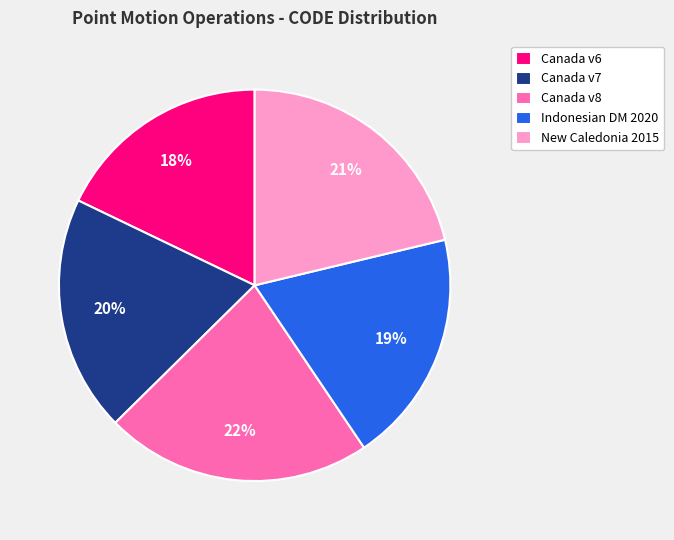

Between Canada v7 and Canada v6, which is larger?

Canada v7